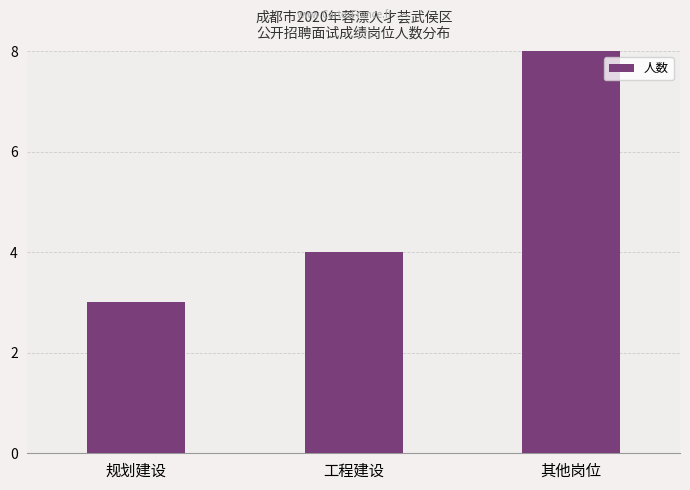

How many data points are above 4?

1